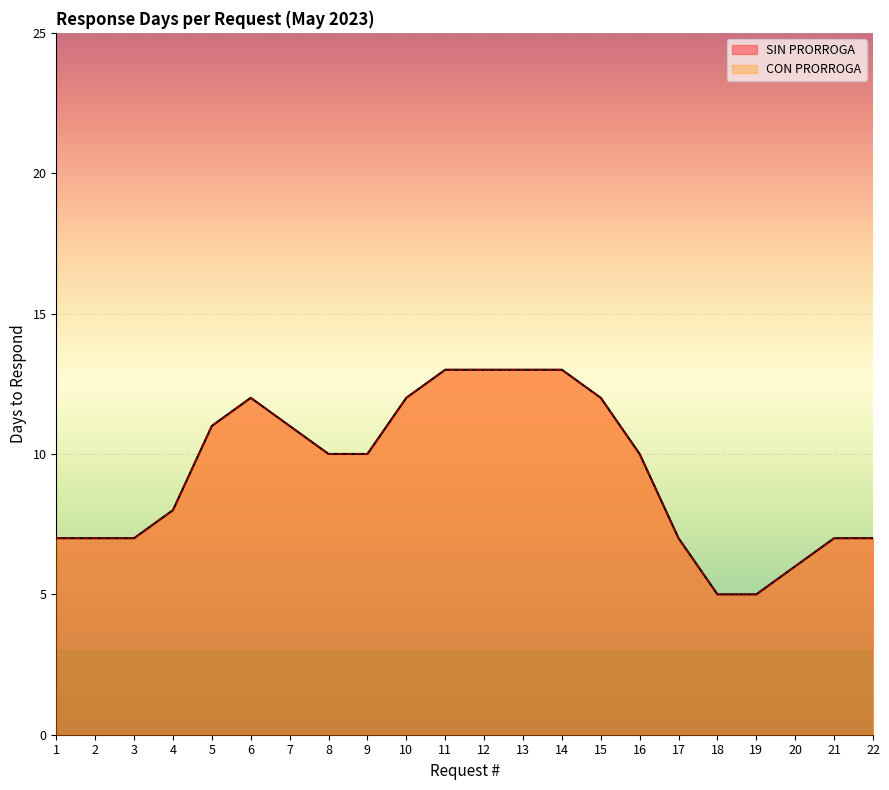

What is the value of the Days to Respond (CON PRORROGA) point at the 8th from the left?

3